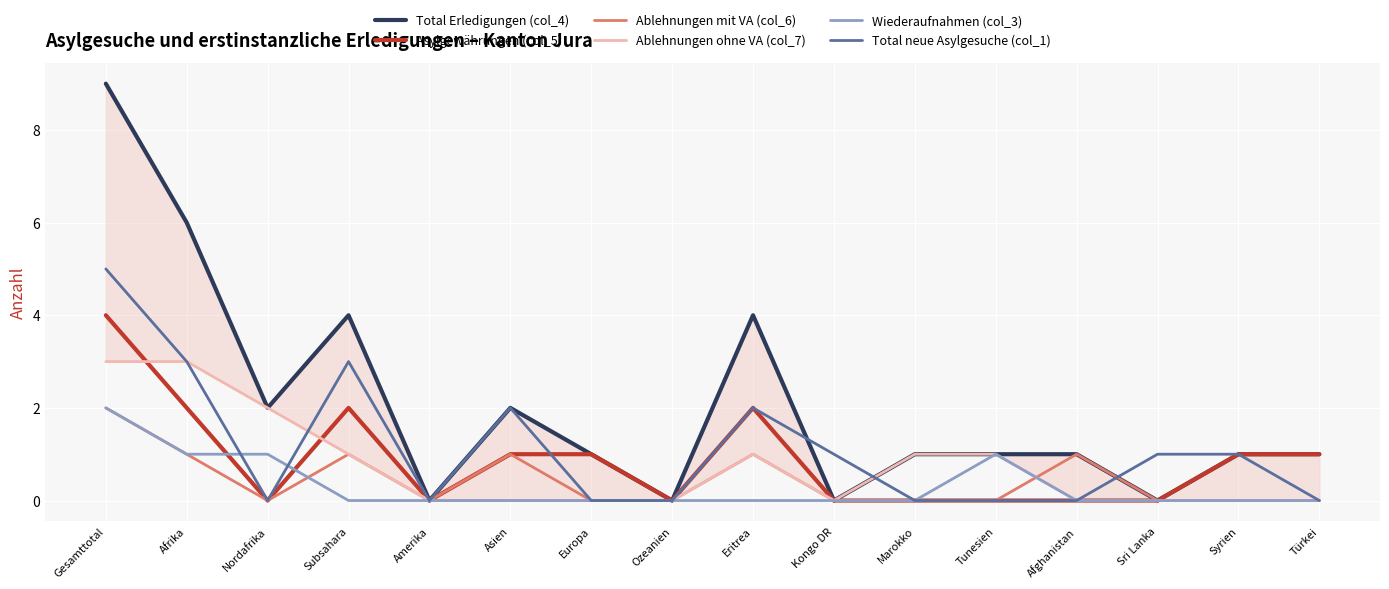

What is the label of the 11th point from the left?

Marokko